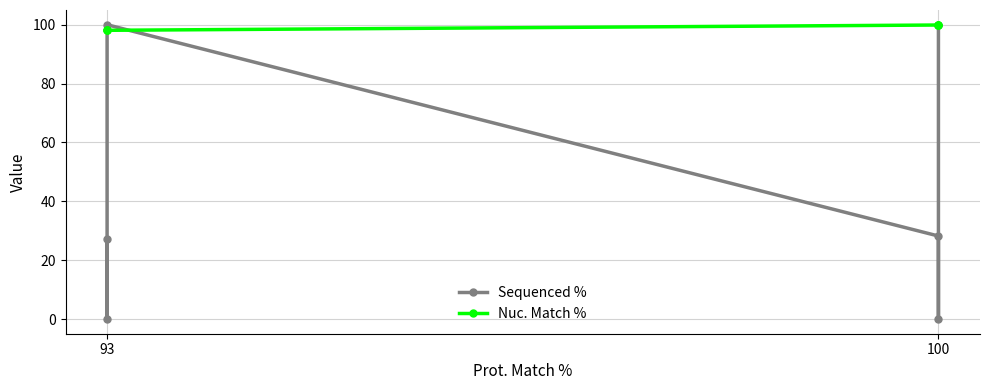

Reading left to right, extract all data points from this chart.

Sequenced %: 100.0	0.0	28.2	100.0	0.0	27.2
Nuc. Match %: 99.9	99.9	99.9	98.1	98.1	98.1